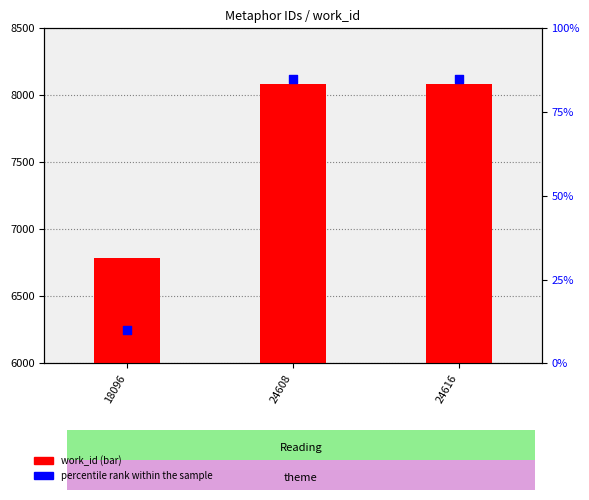

Is the value of work_id at 24608 greater than the value of percentile rank within the sample at 24616?

Yes